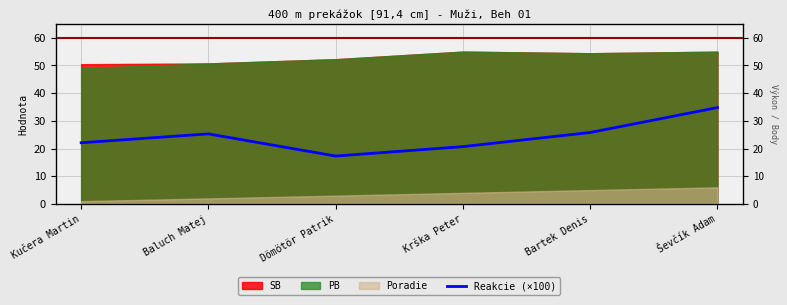

What value does the data have at Dömötör Patrik?

17.3